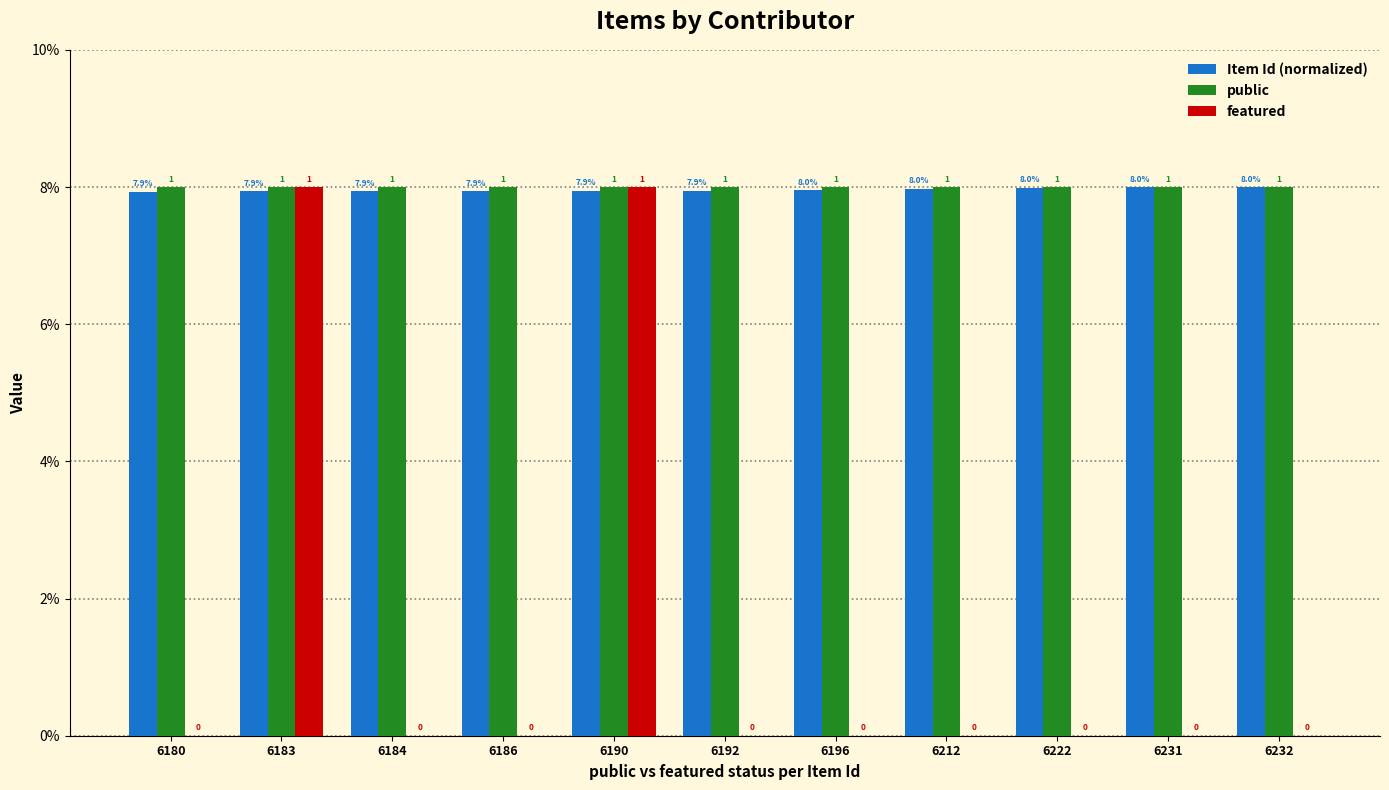

What are all the series names shown in the legend?

Item Id (normalized), public, featured